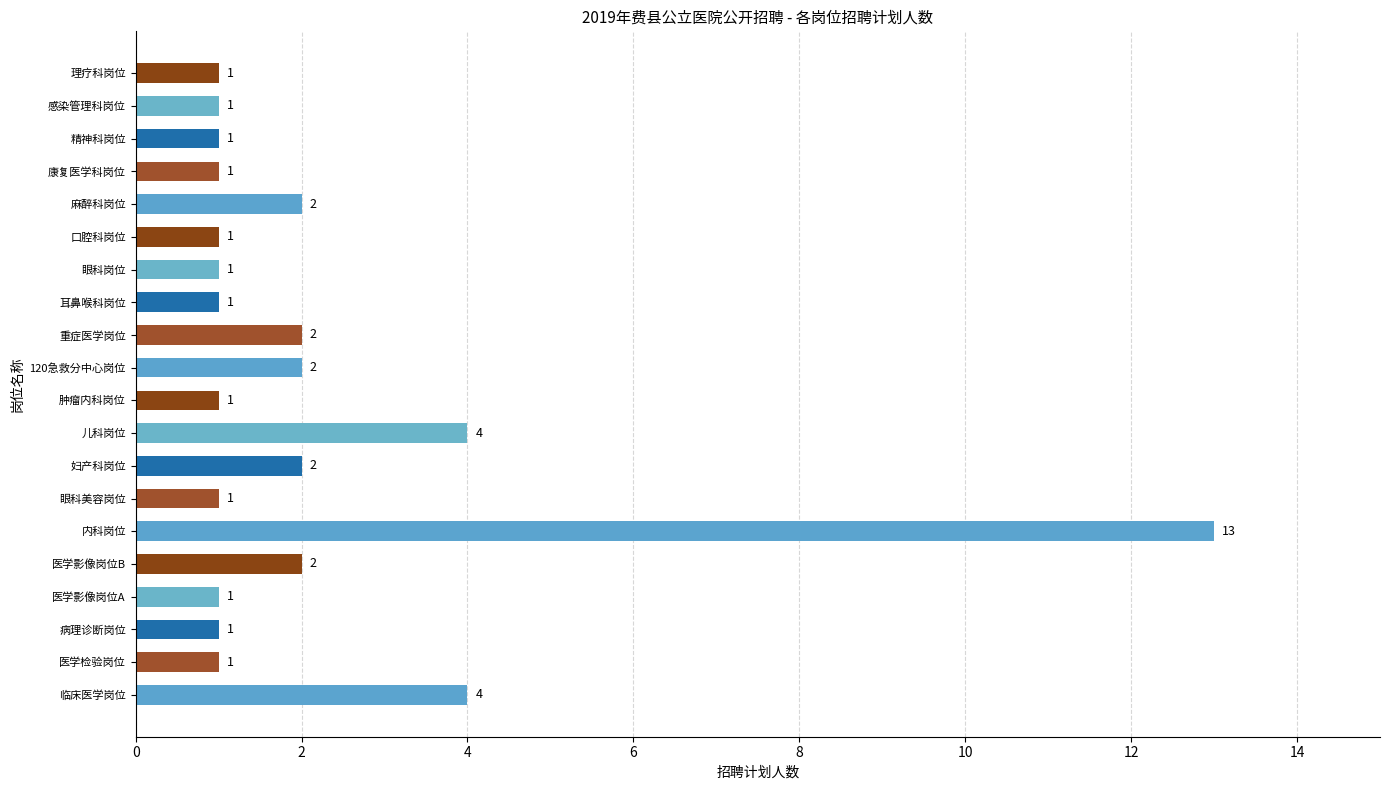

Is it true that the value at 麻醉科岗位 is 2?

True